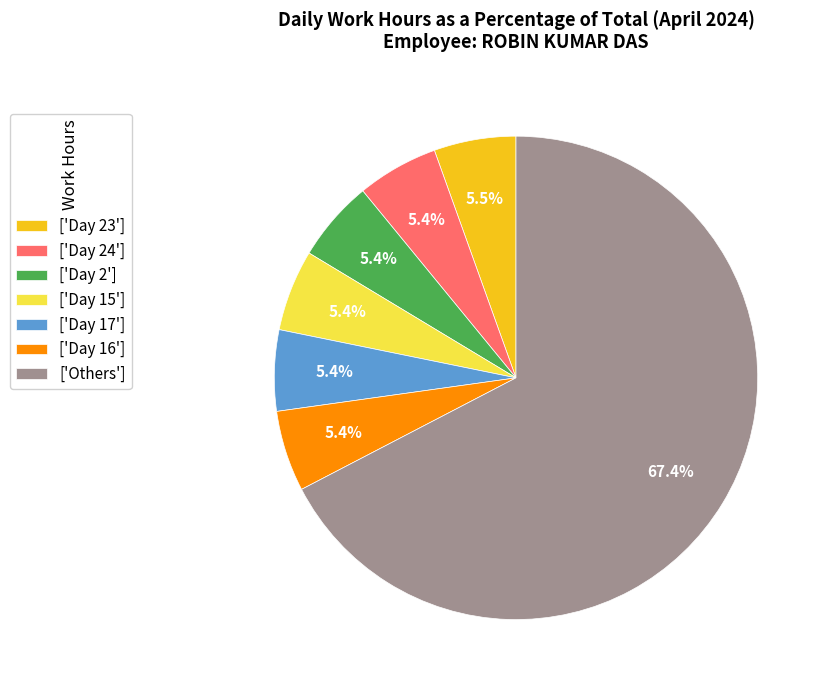

Combined, do ['Day 17'] and ['Day 23'] account for over 50%?

No